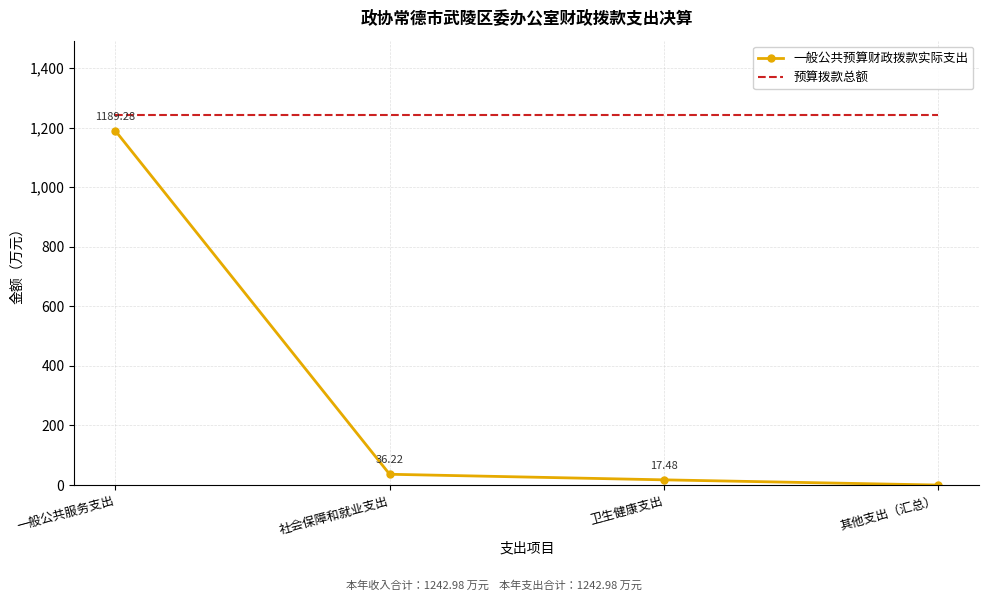

Reading left to right, transcribe all the data shown in this chart.

一般公共预算财政拨款实际支出: 一般公共服务支出=1189.3	社会保障和就业支出=36.2	卫生健康支出=17.5	其他支出（汇总）=0.0
预算拨款总额: 一般公共服务支出=1243.0	社会保障和就业支出=1243.0	卫生健康支出=1243.0	其他支出（汇总）=1243.0